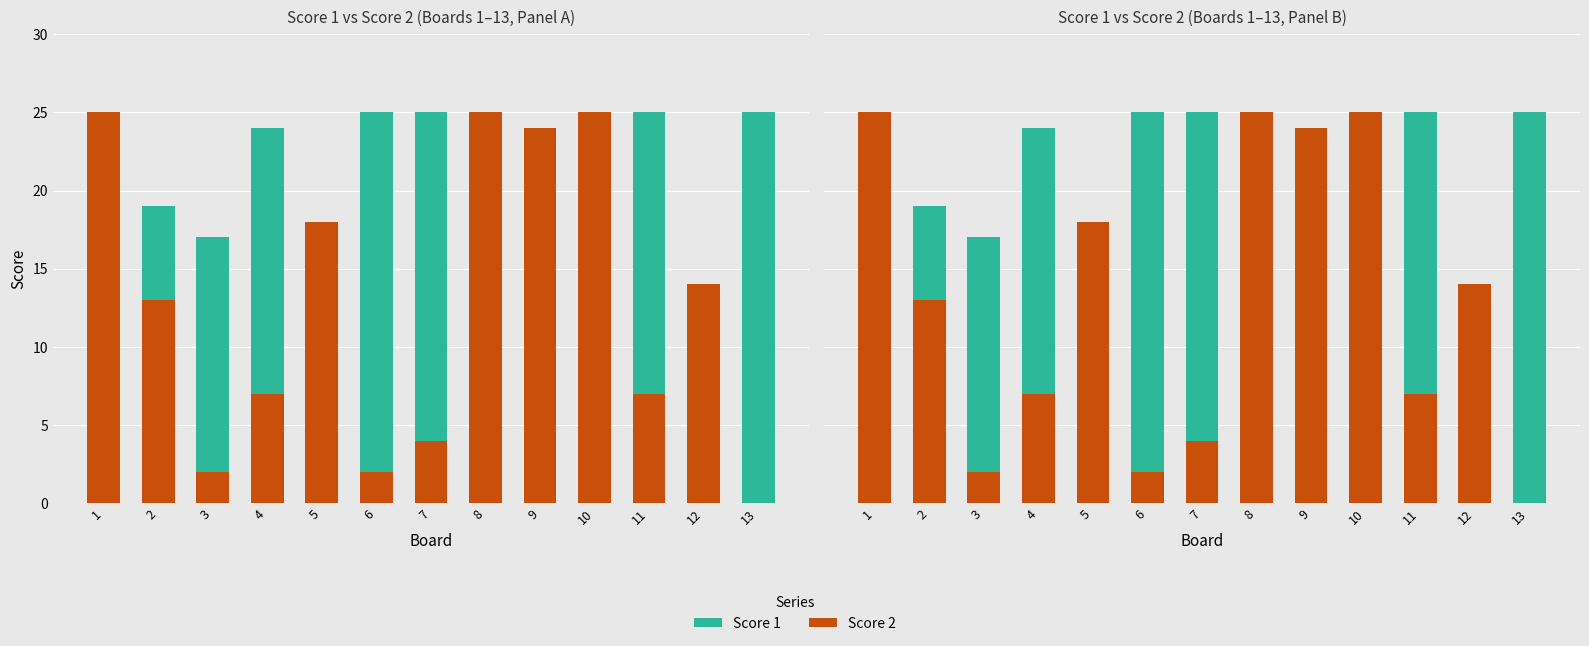

How many values in the Score 1 series are below 17?

6